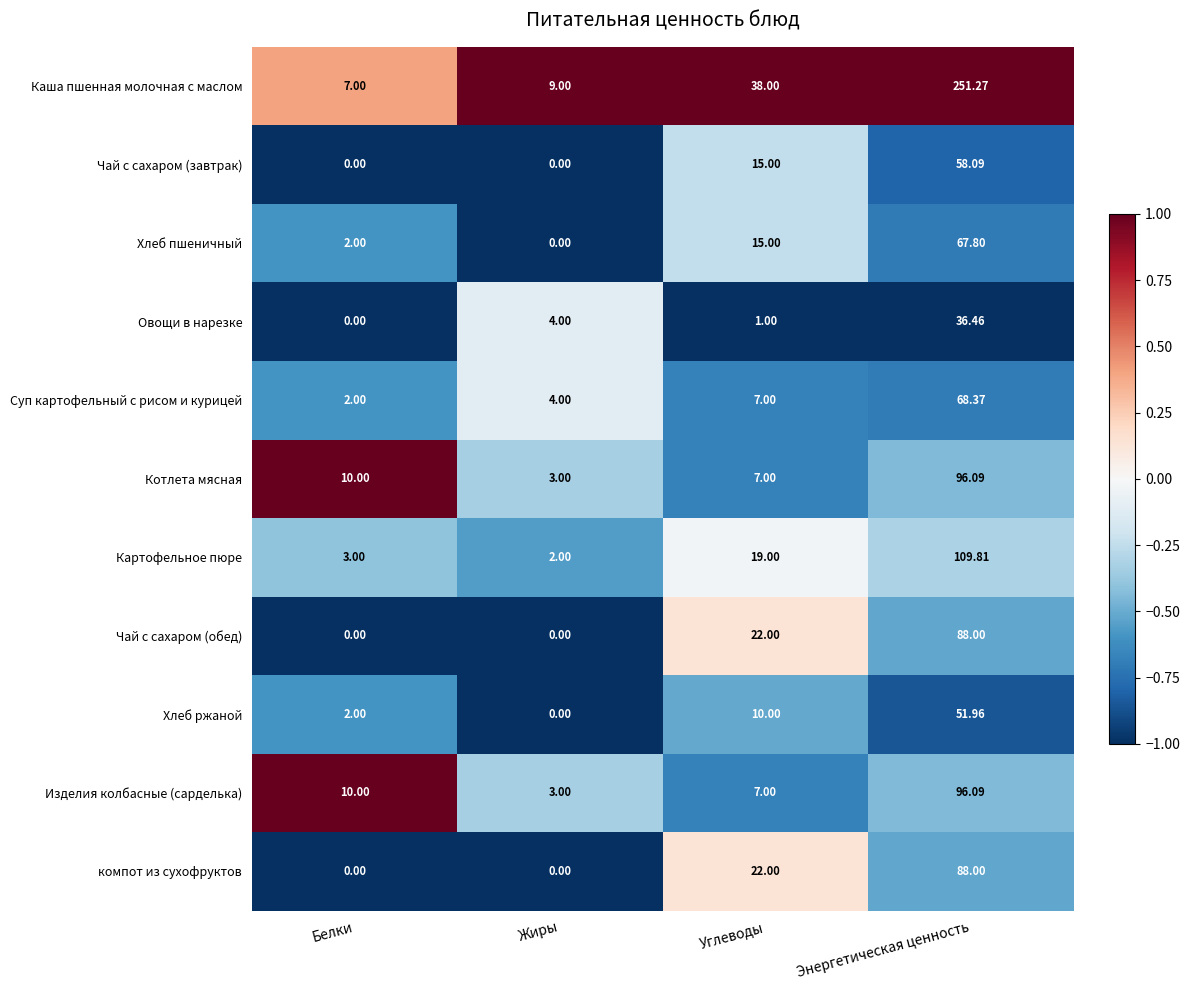

What is the difference between the highest and lowest values at Белки?

10.0